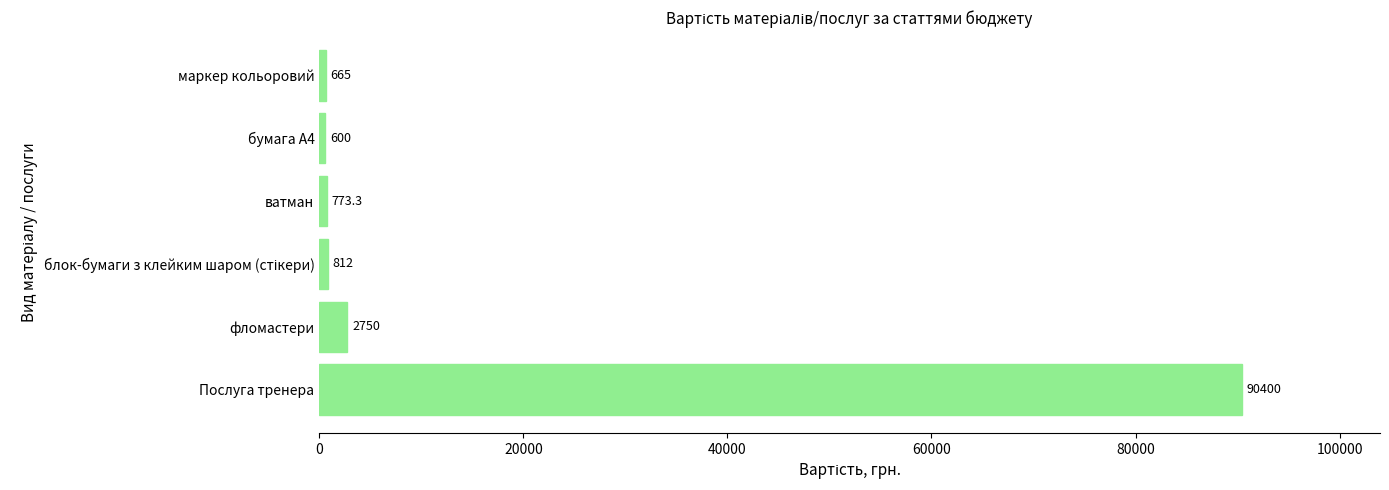

The value at фломастери is 2750.0. True or false?

True